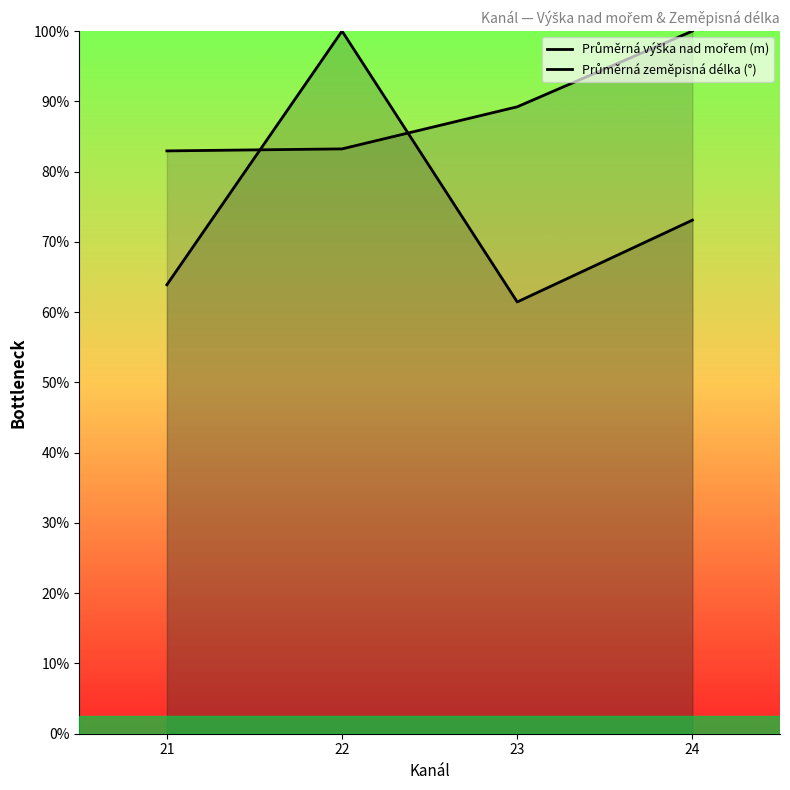

What is the difference between the maximum and minimum values in the Průměrná zeměpisná délka (°) series?

204.7